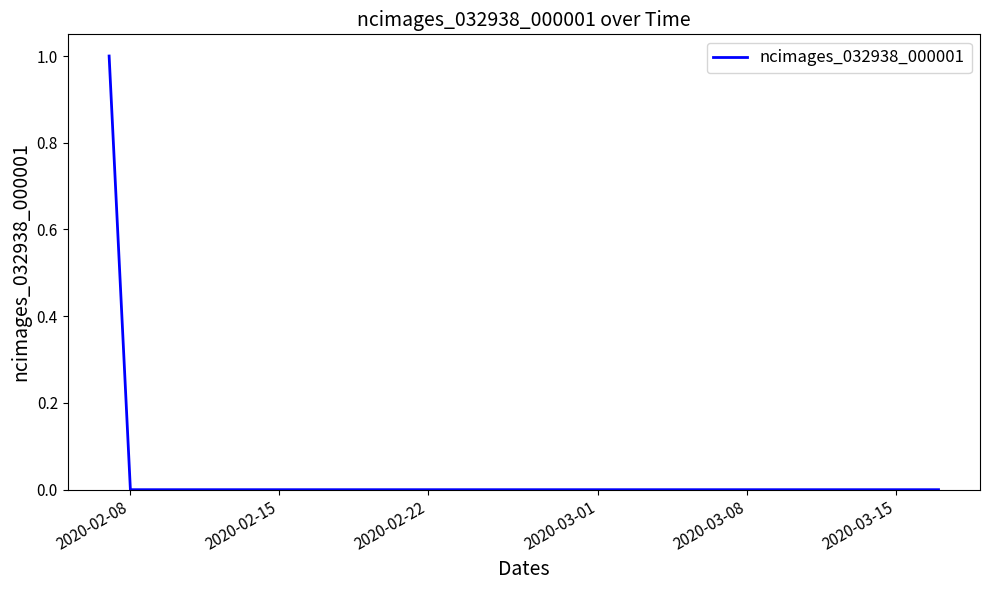

What is the maximum value shown in the chart?

1